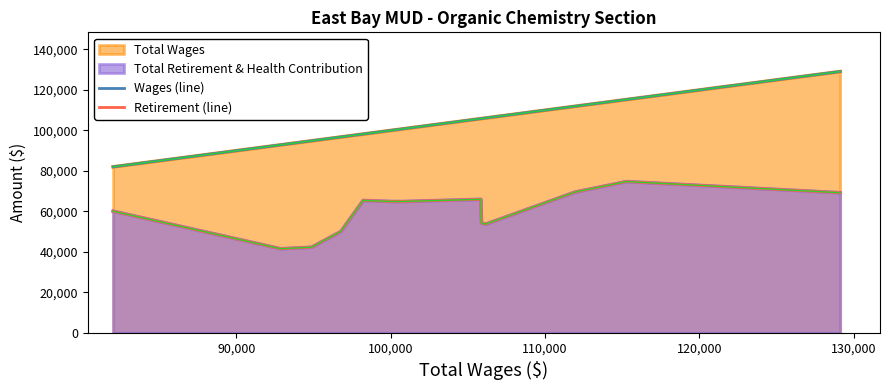

List the series in order of their overall mean, highest first.

Wages (line), Retirement (line)